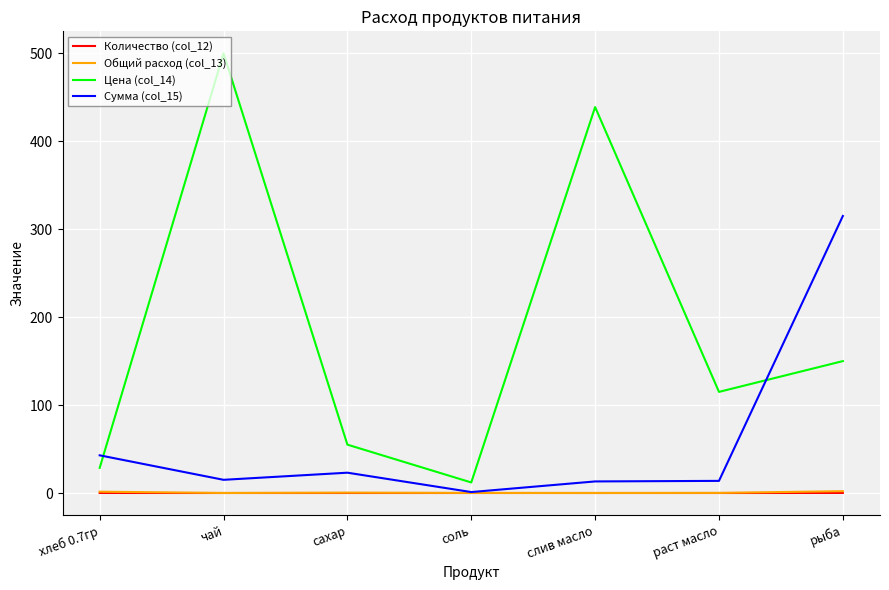

True or false: Общий расход (col_13) has a value of 0.0 at чай.

True